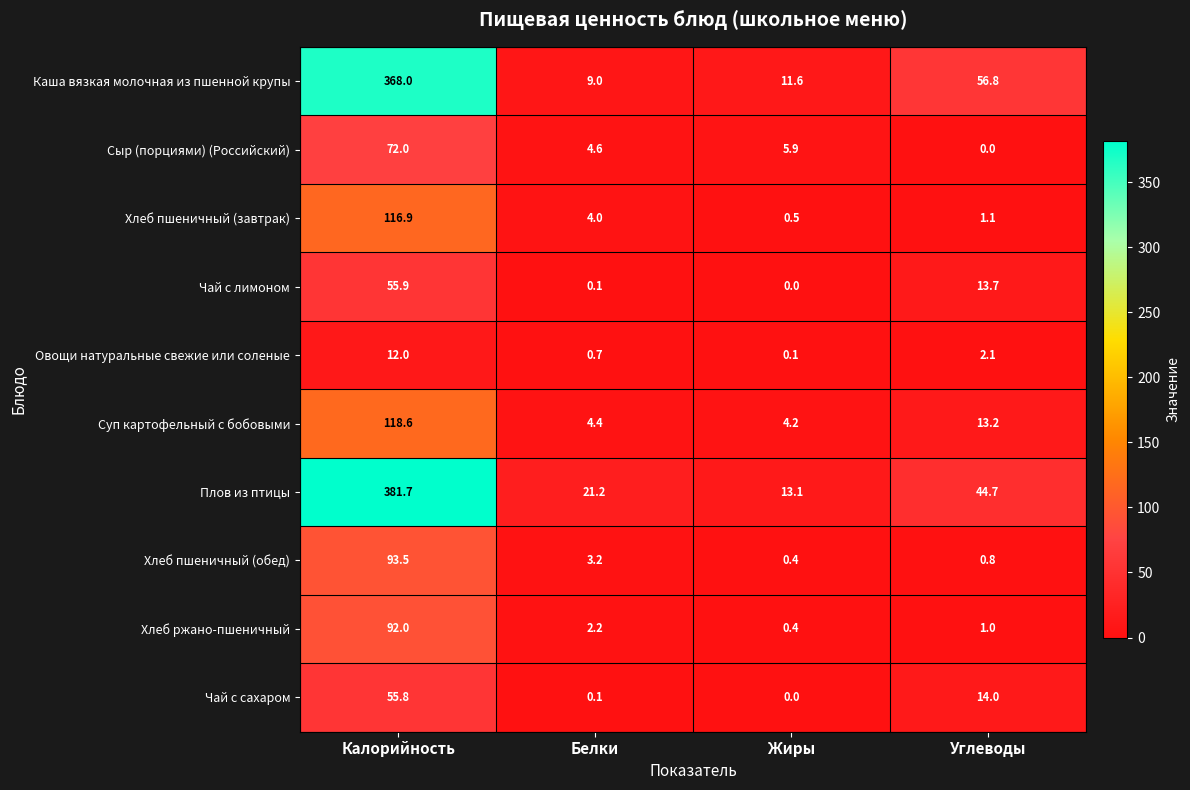

What is the minimum value for Хлеб ржано-пшеничный?

0.4